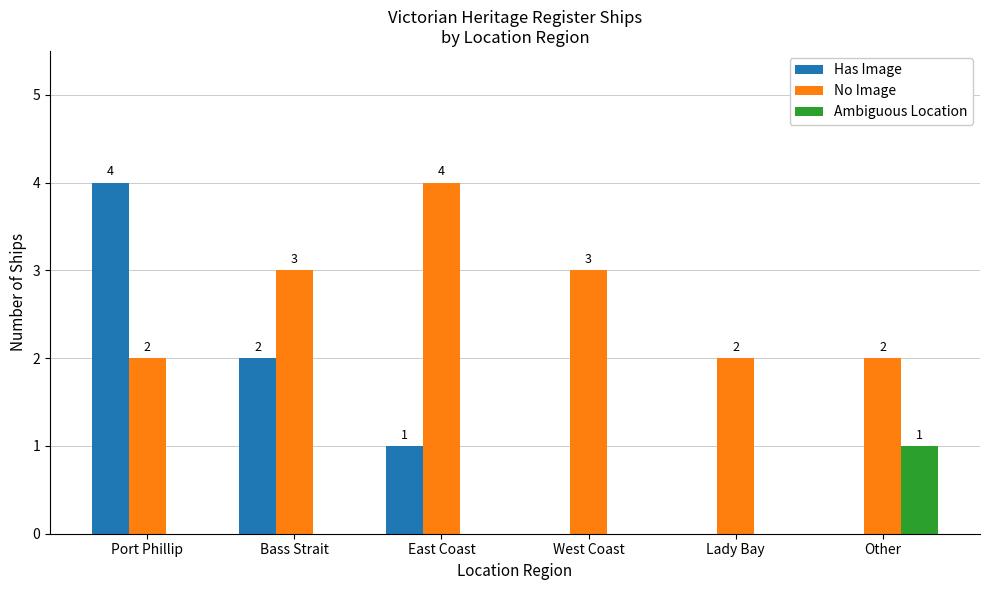

How many groups of bars are there?

6